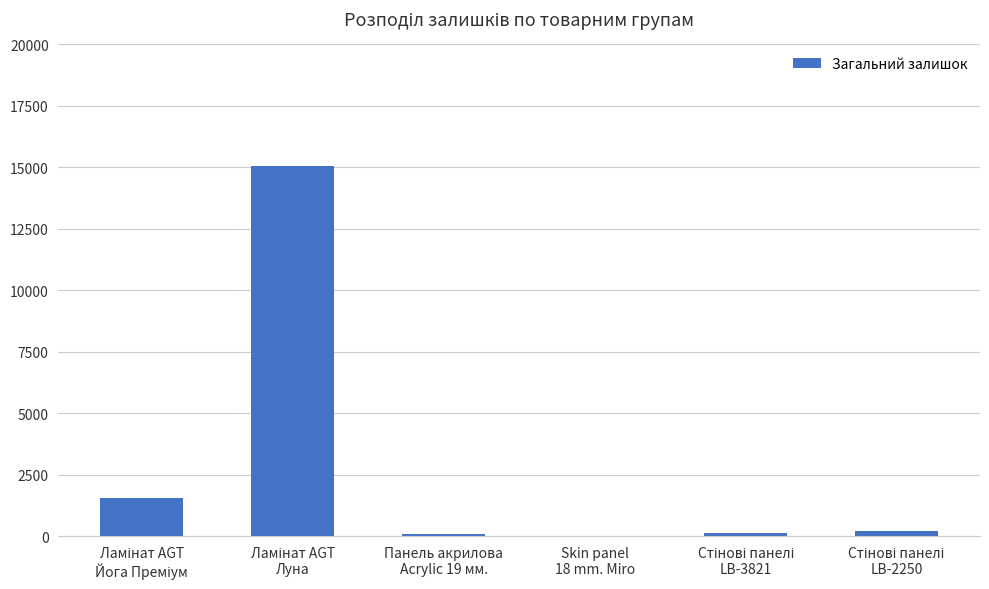

What is the sum of all values?

16991